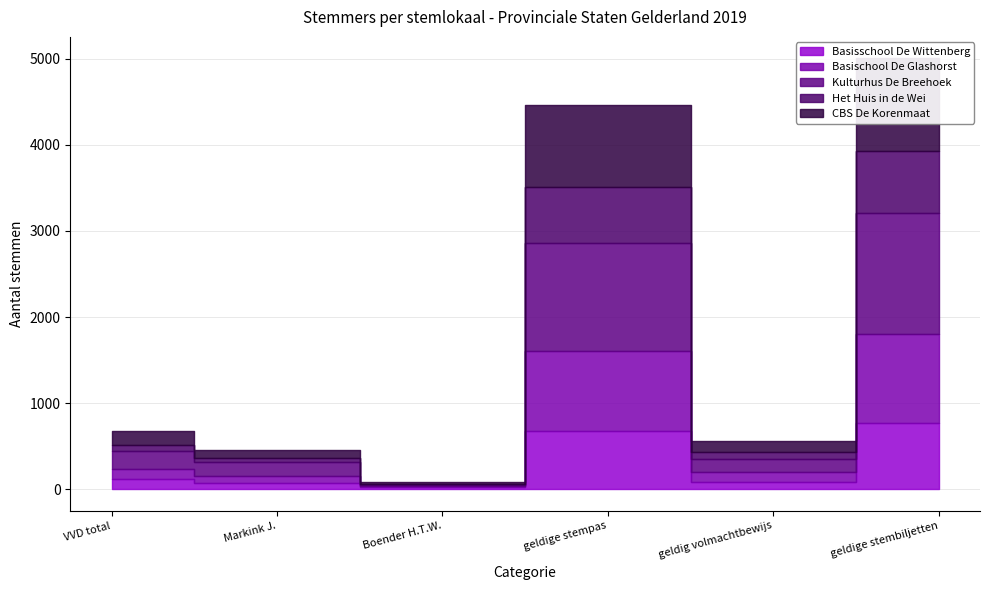

At which category is the sum across all series the highest?

geldige stembiljetten